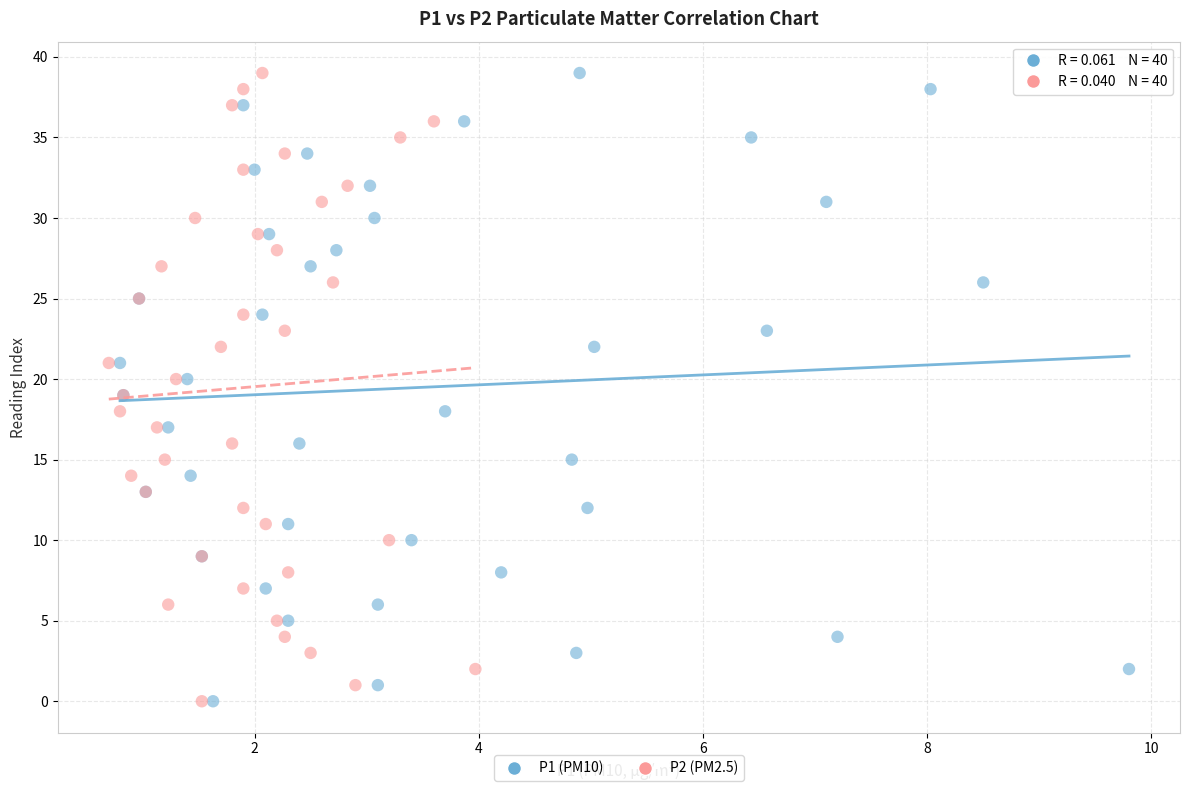

What are all the series names shown in the legend?

P1 (PM10), P2 (PM2.5)